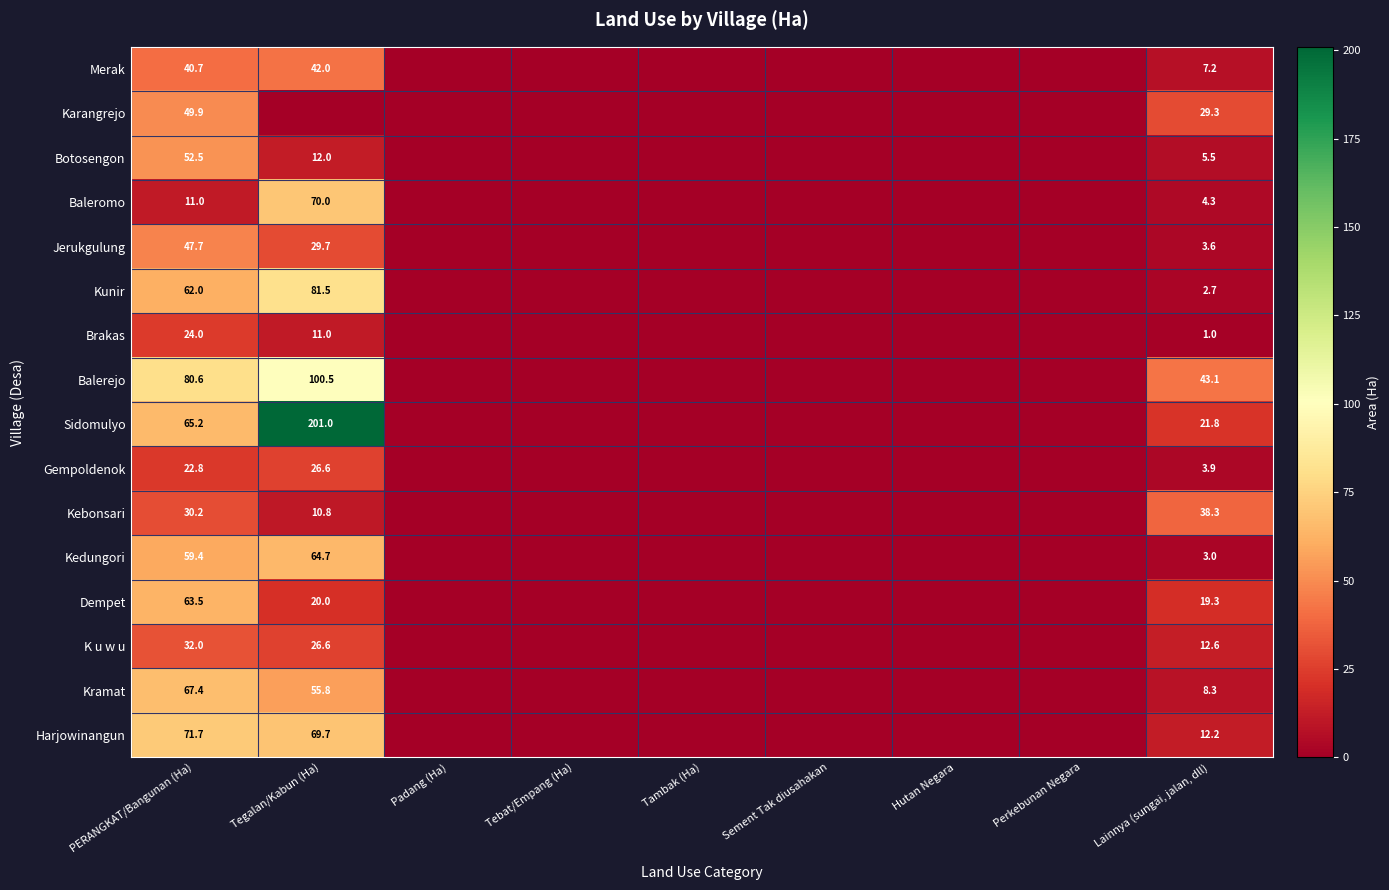

What is the total value across all series at Lainnya (sungai, jalan, dll)?

216.1